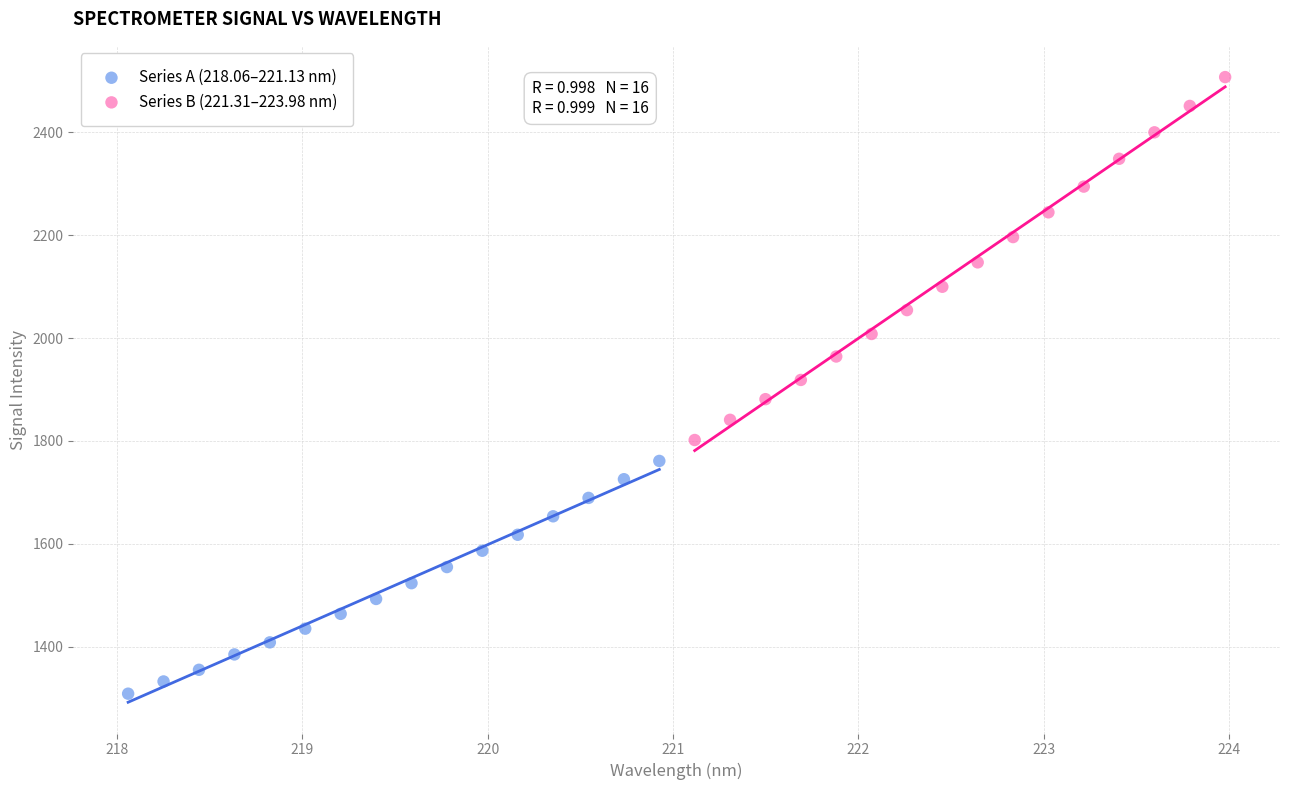

Which series contains the highest Y value?

Series B (221.31–223.98 nm)